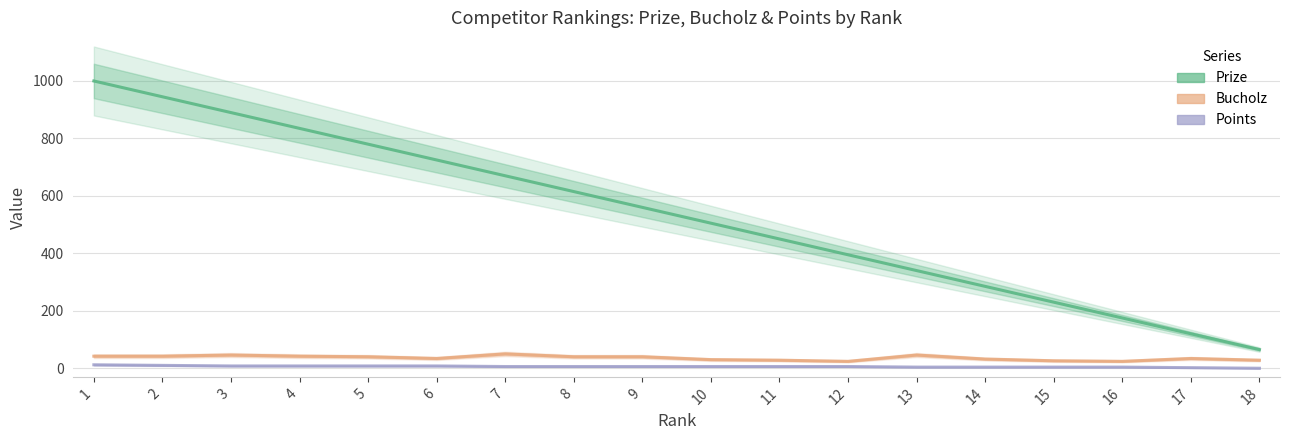

Reading right to left, extract all data points from this chart.

Prize: 65	120	175	230	285	340	395	450	505	560	615	670	725	780	835	890	945	1000
Bucholz: 28	34	24	26	32	46	24	28	30	40	40	50	34	40	42	46	42	42
Points: 0	2	4	4	4	4	6	6	6	6	6	6	8	8	8	8	10	12